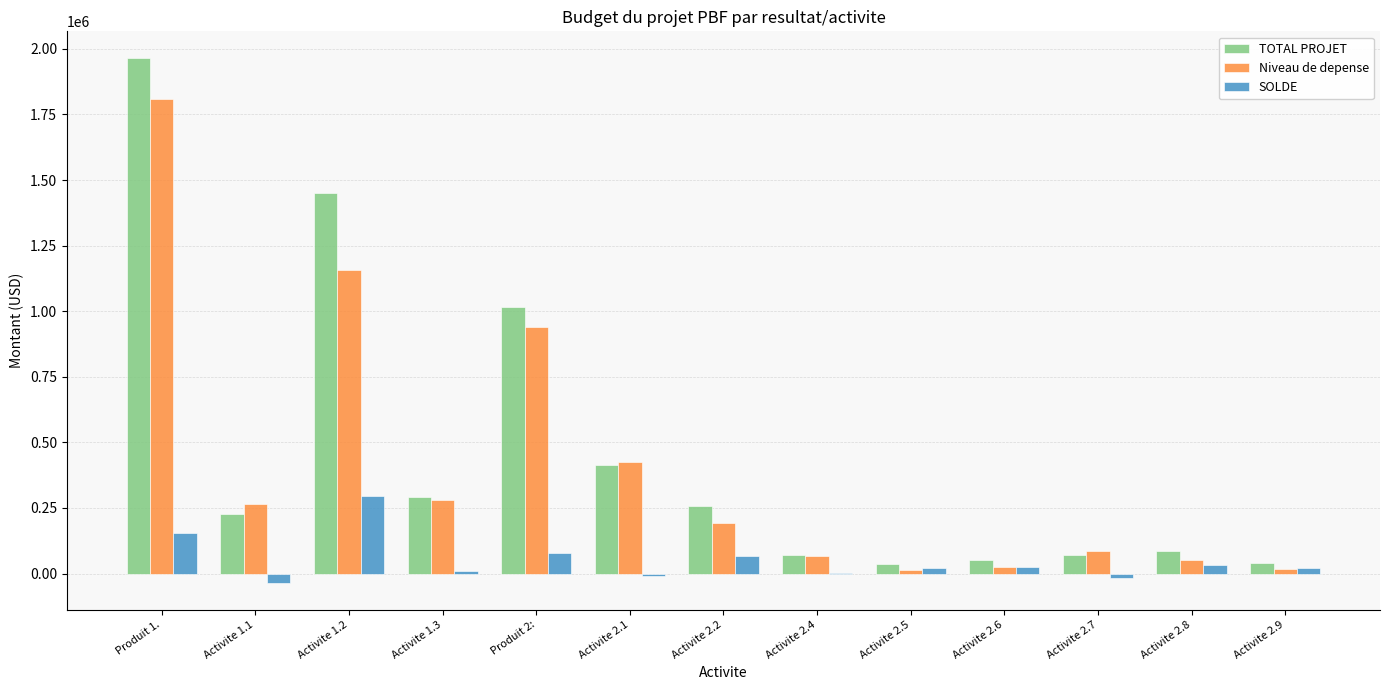

What is the difference between the SOLDE values at Activite 2.2 and Activite 2.5?

44738.1